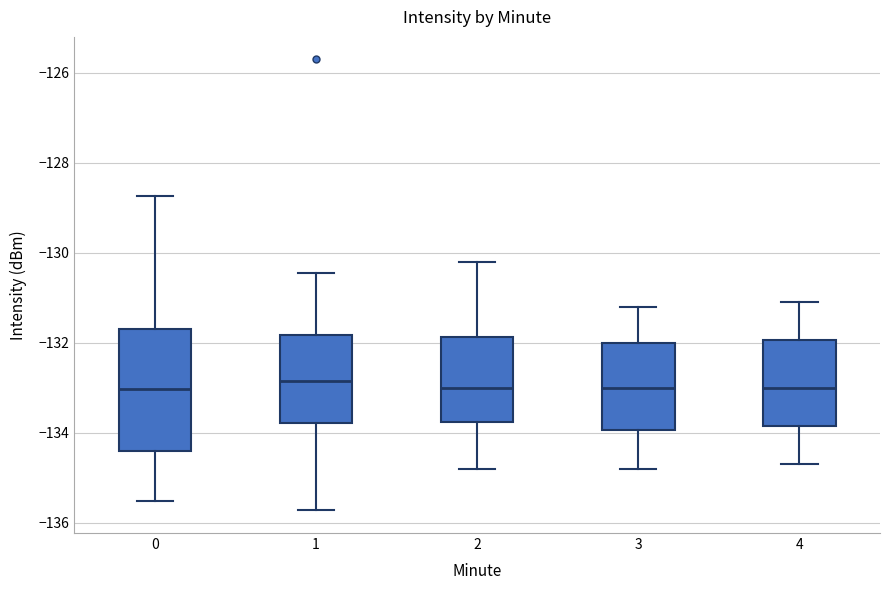

Comparing the boxes themselves (not the whiskers), which one is the tallest?

0